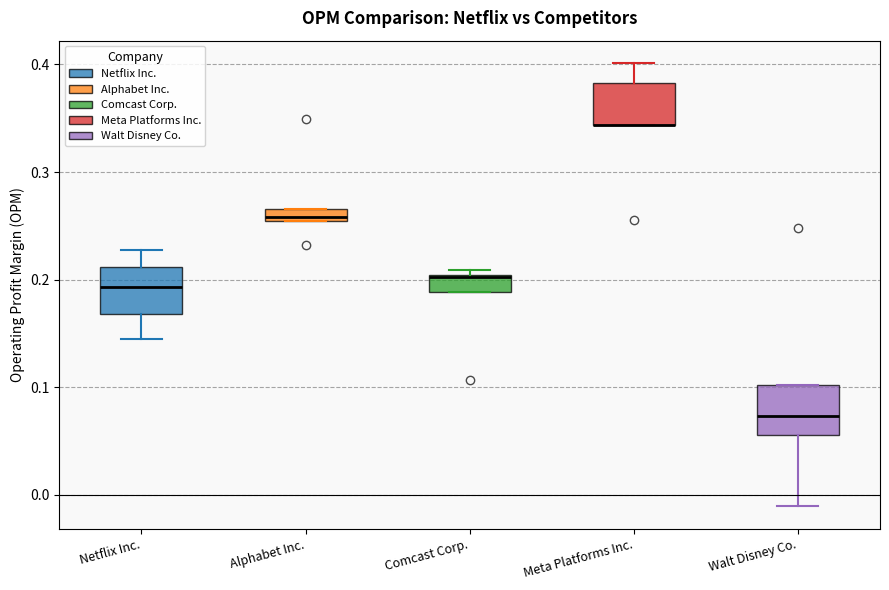

Where is the upper edge of the box for Comcast Corp. on the y-axis? The values are not printed on the chart, so give them approximately, as read against the axis.

0.20